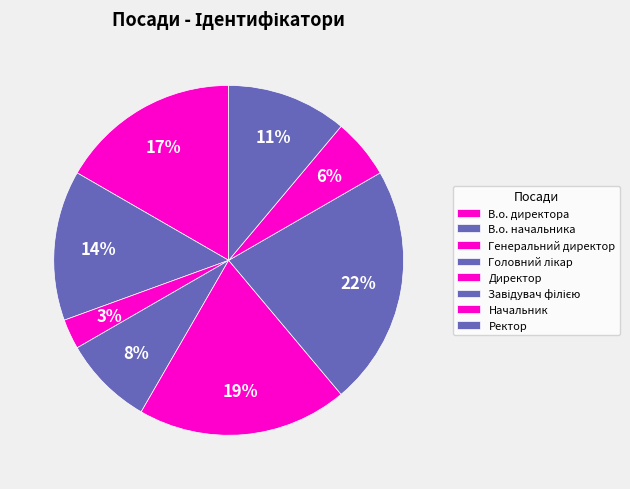

Does Завідувач філією represent more than half of the total?

No